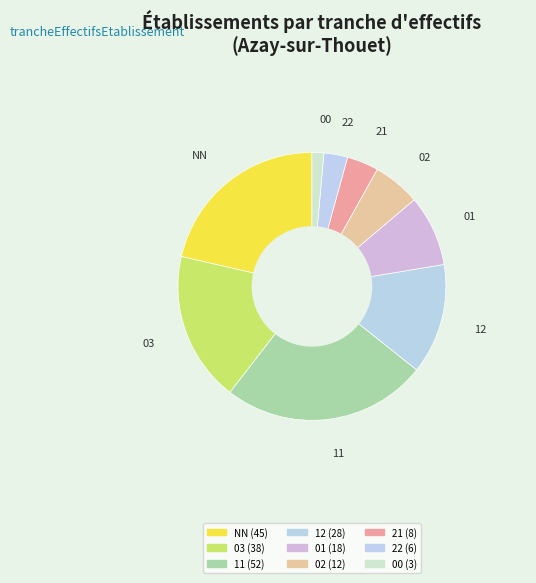

Is it true that 03 is 6% of the pie?

False